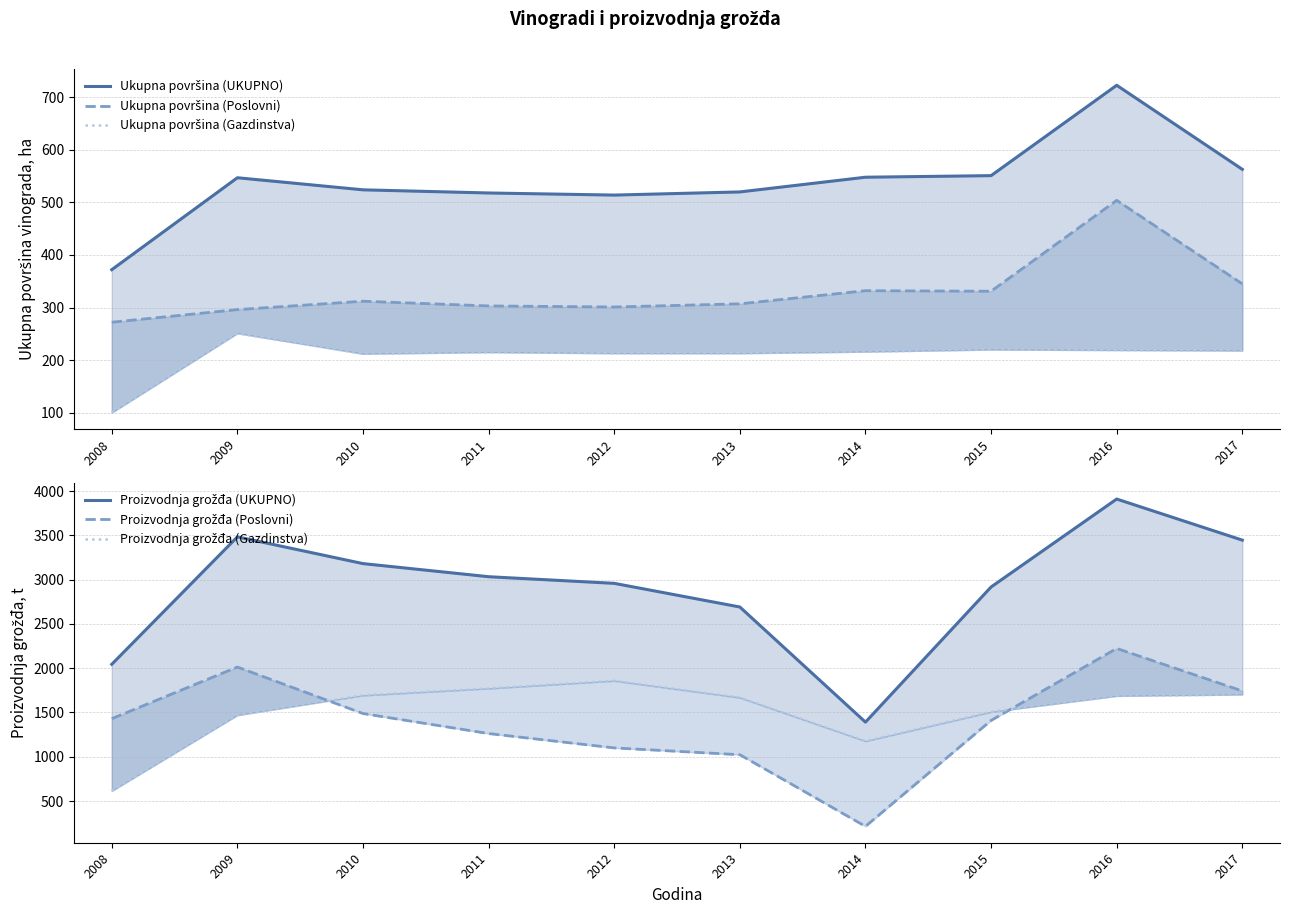

True or false: Proizvodnja grožđa (Gazdinstva) and Proizvodnja grožđa (UKUPNO) cross at least once.

False